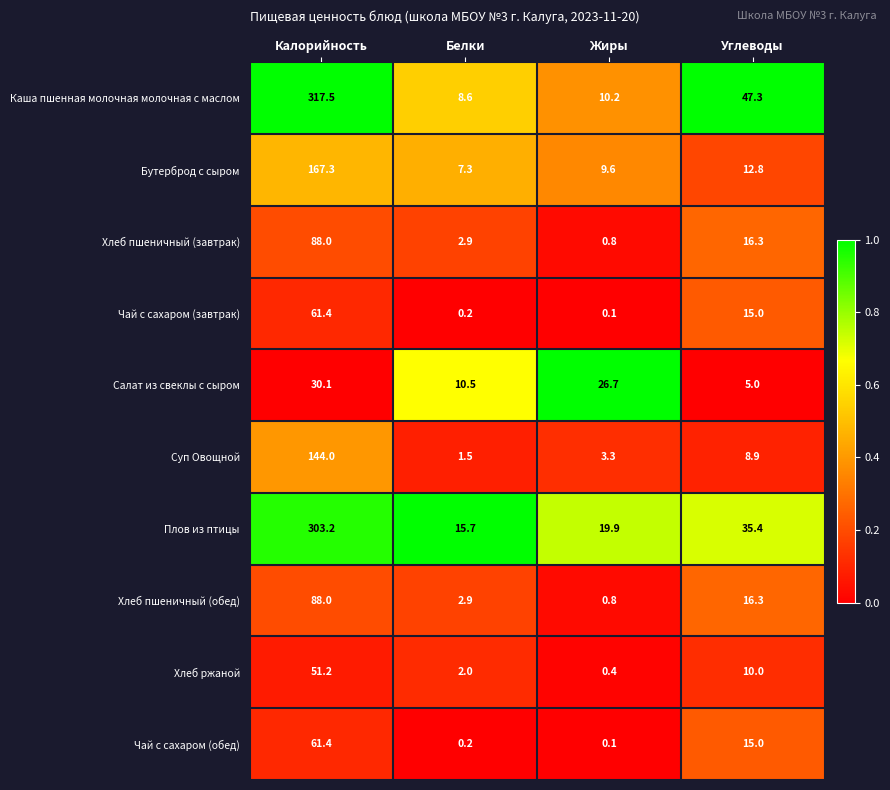

Is the value of Суп Овощной at Калорийность greater than the value of Хлеб ржаной at Калорийность?

Yes